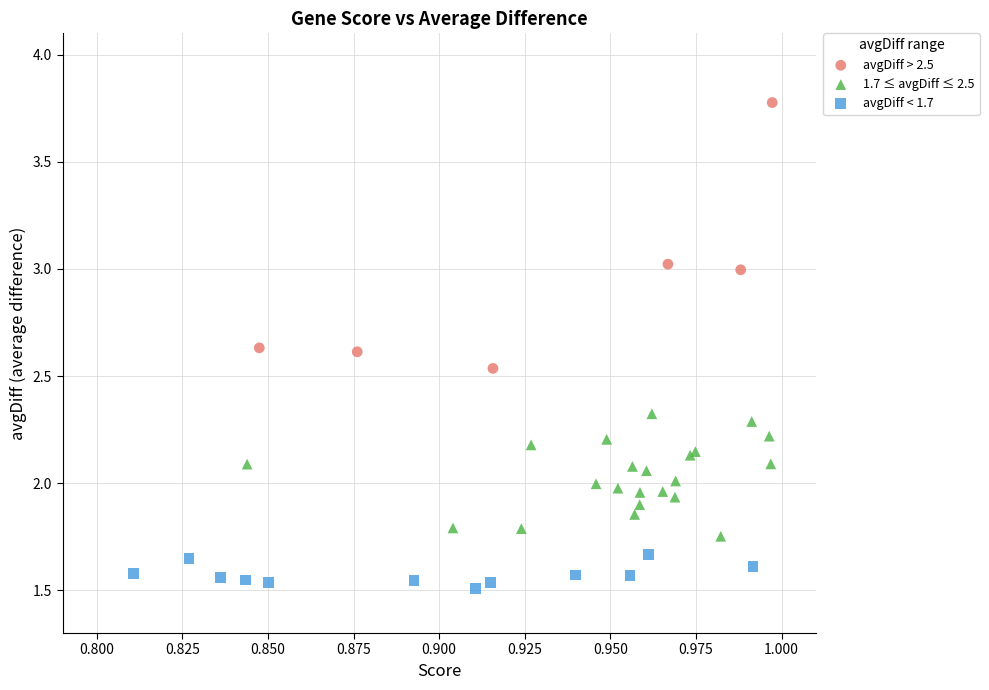

Which series has the widest spread of Y values?

avgDiff > 2.5